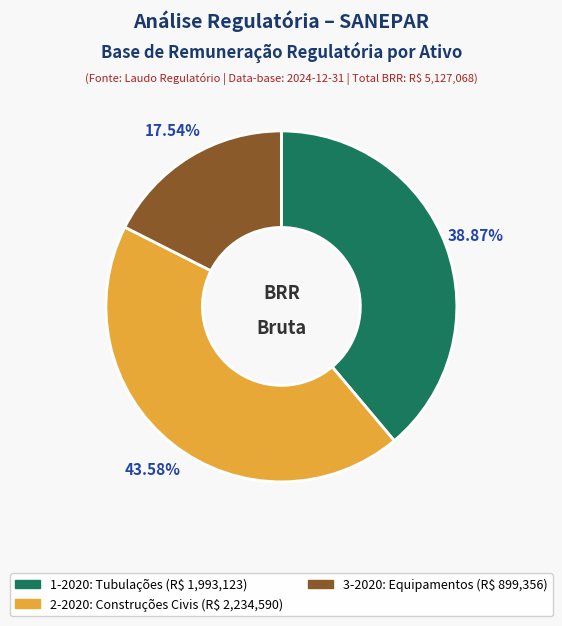

Does any single category account for the majority?

No